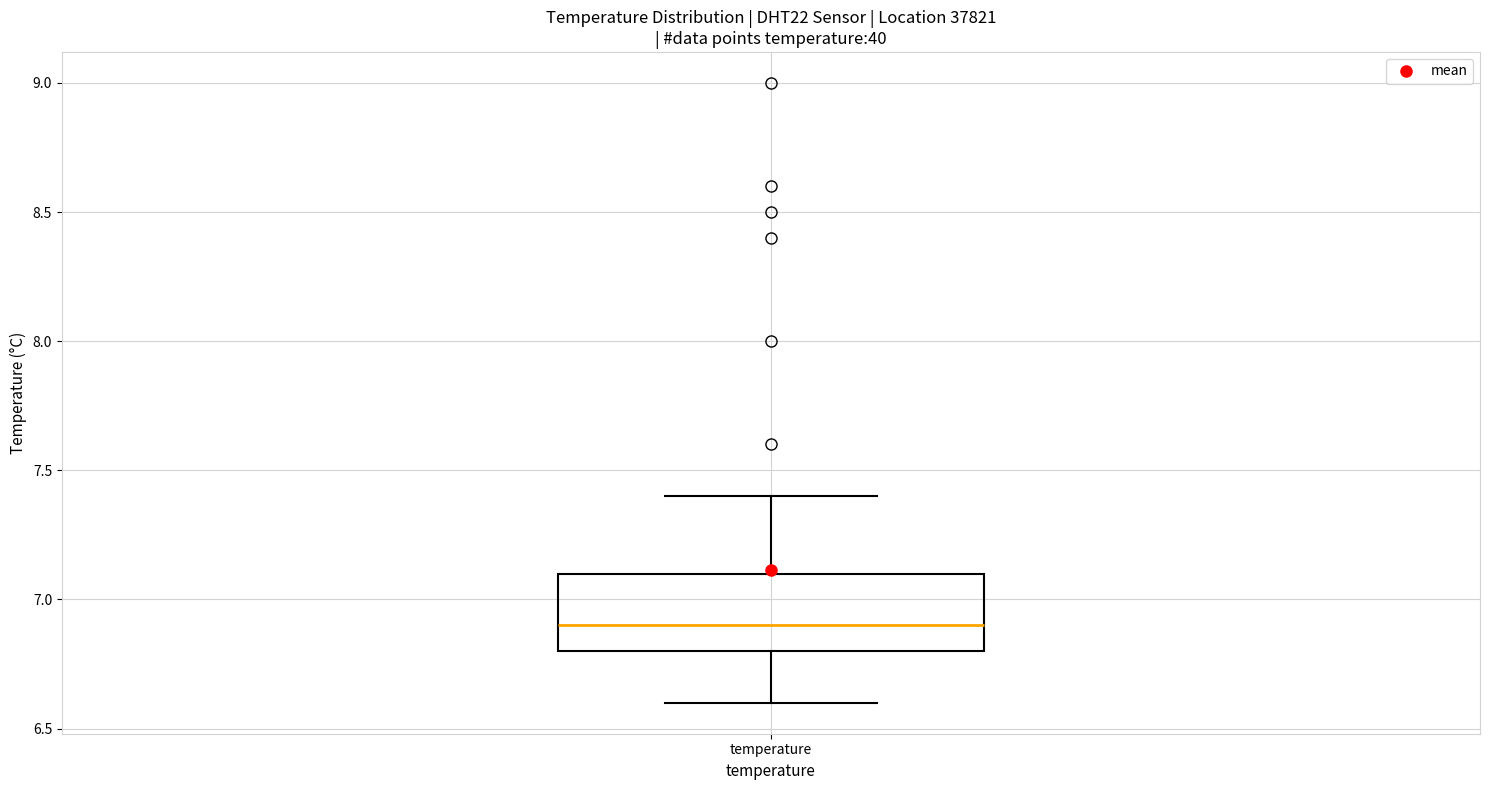

Read this box plot against the y-axis: the position of the median line, the range covered by the box, and the ends of both whiskers. The values are not printed on the chart, so give them approximately, as read against the axis.

median 6.9, box 6.8 to 7.1, whiskers 6.6 to 7.4